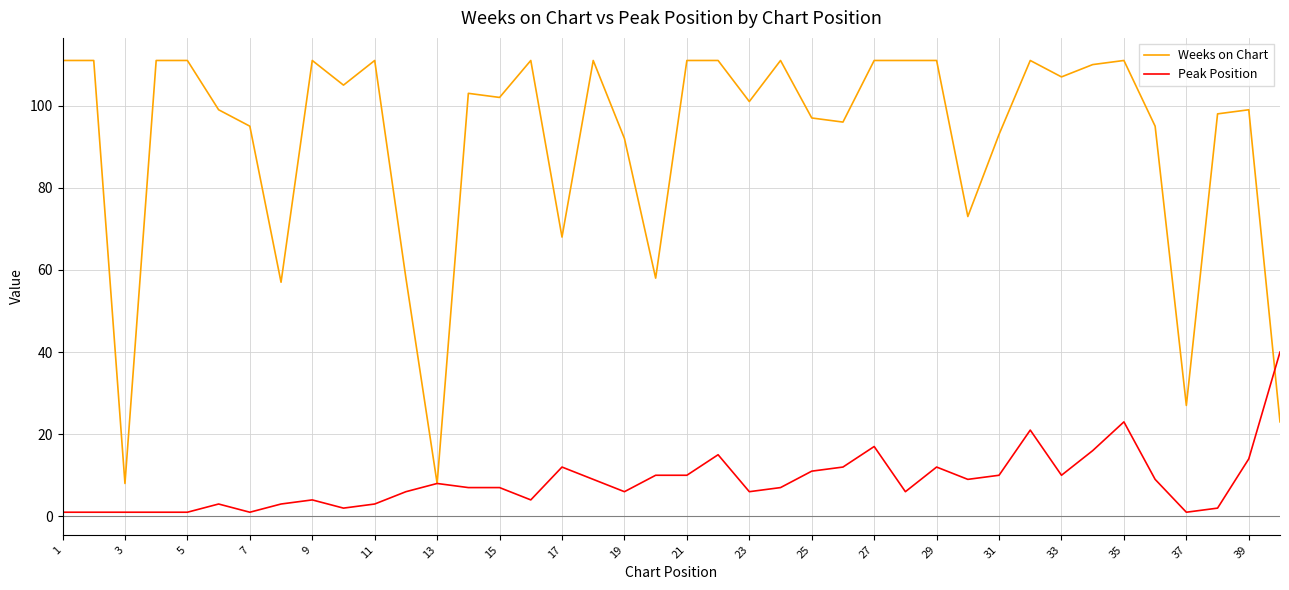

Reading left to right, extract all data points from this chart.

Weeks on Chart: 111	111	8	111	111	99	95	57	111	105	111	58	8	103	102	111	68	111	92	58	111	111	101	111	97	96	111	111	111	73	93	111	107	110	111	95	27	98	99	23
Peak Position: 1	1	1	1	1	3	1	3	4	2	3	6	8	7	7	4	12	9	6	10	10	15	6	7	11	12	17	6	12	9	10	21	10	16	23	9	1	2	14	40